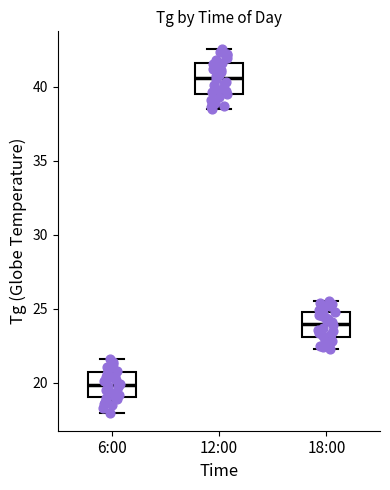

Which box has the highest median line?

12:00